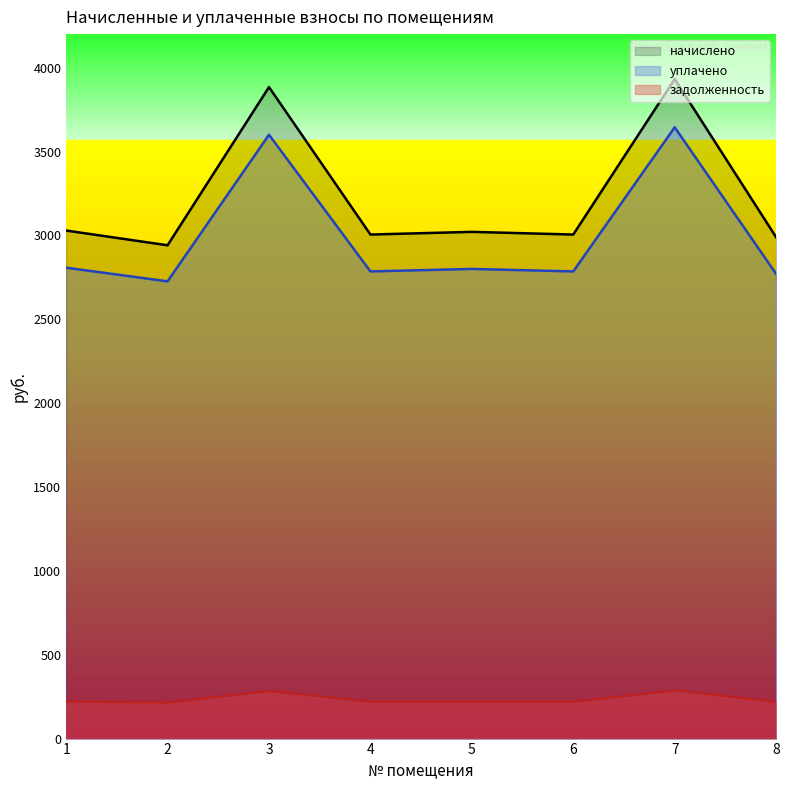

Rank the series at 8 from highest to lowest value.

начислено, уплачено, задолженность